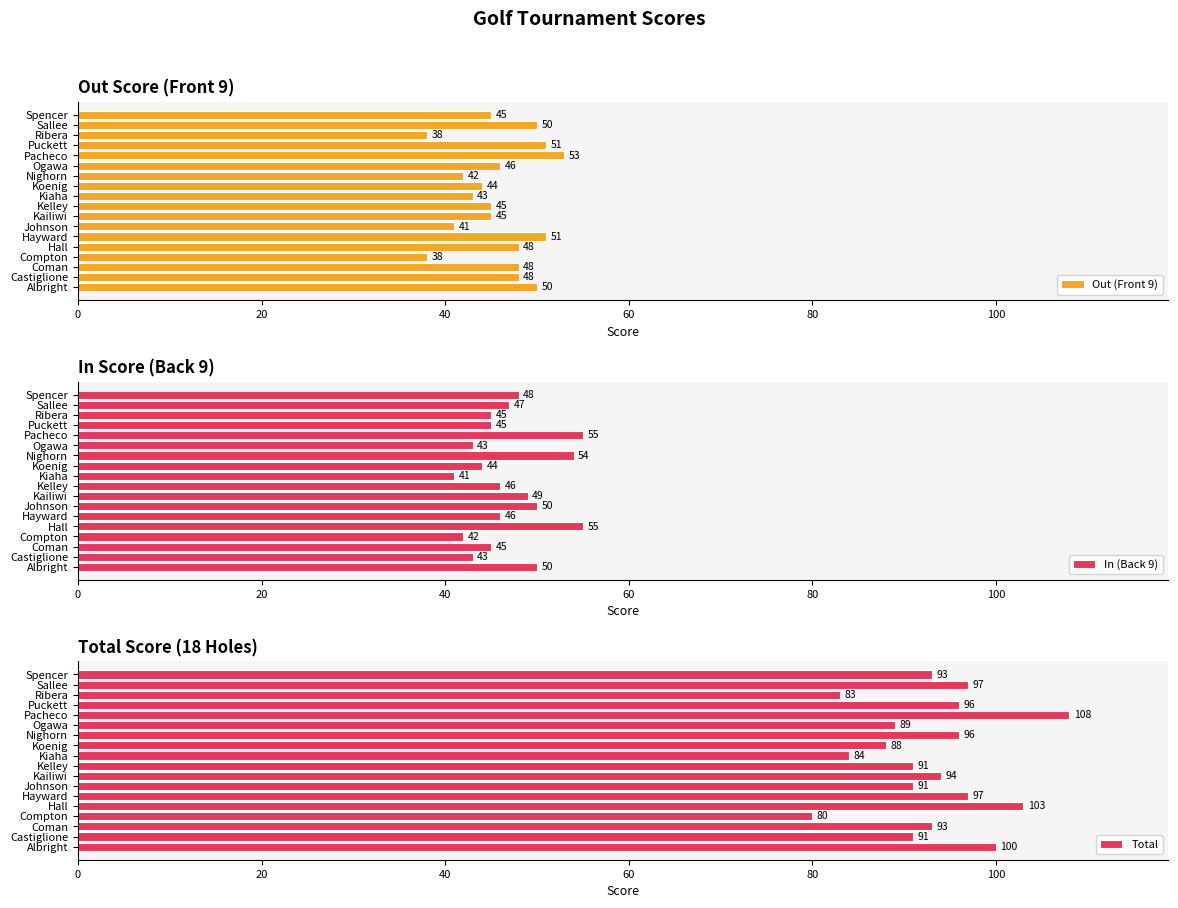

Are the bars grouped side by side (vs. stacked)?

Yes